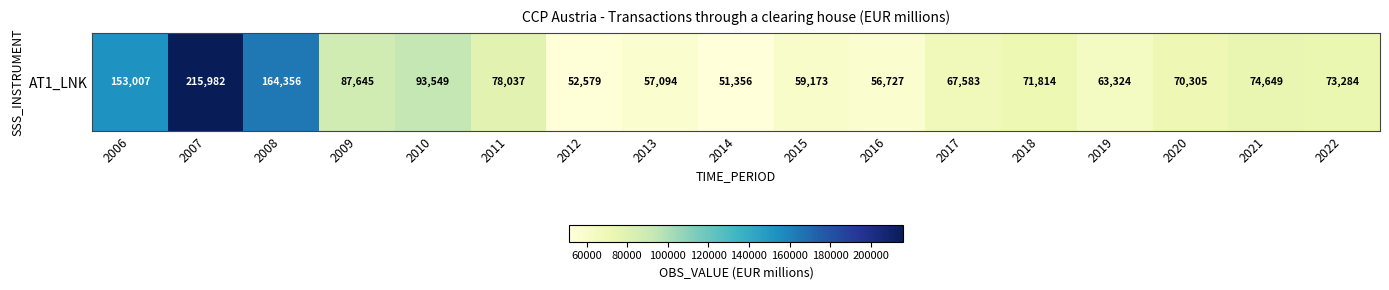

Which label corresponds to the largest value in the chart?

2007